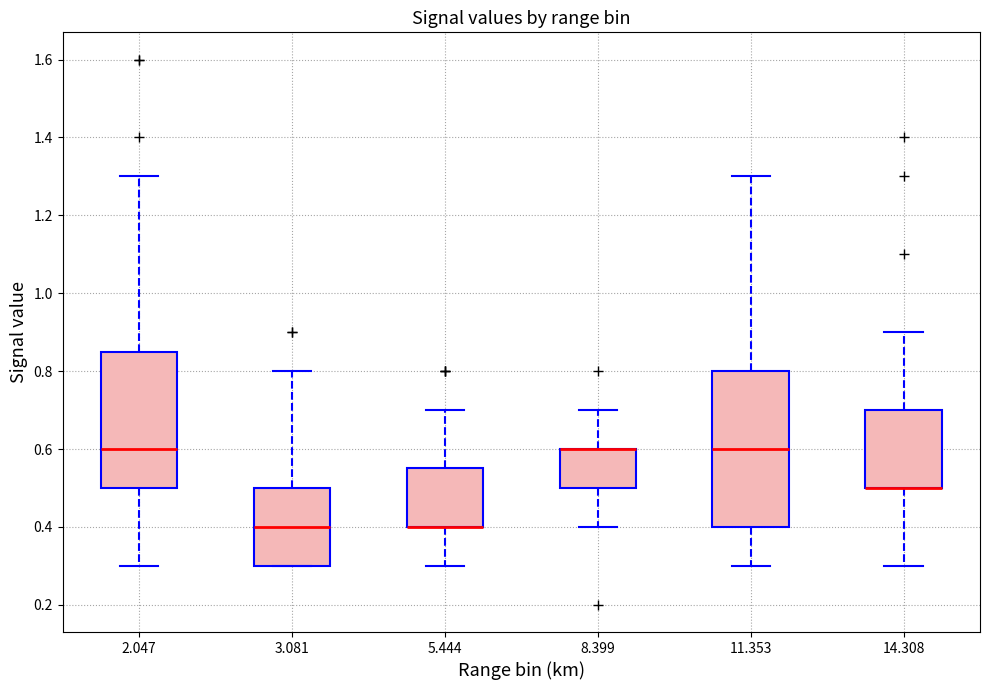

Where is the lower edge of the box at x = 11.353 on the y-axis? The values are not printed on the chart, so give them approximately, as read against the axis.

0.40